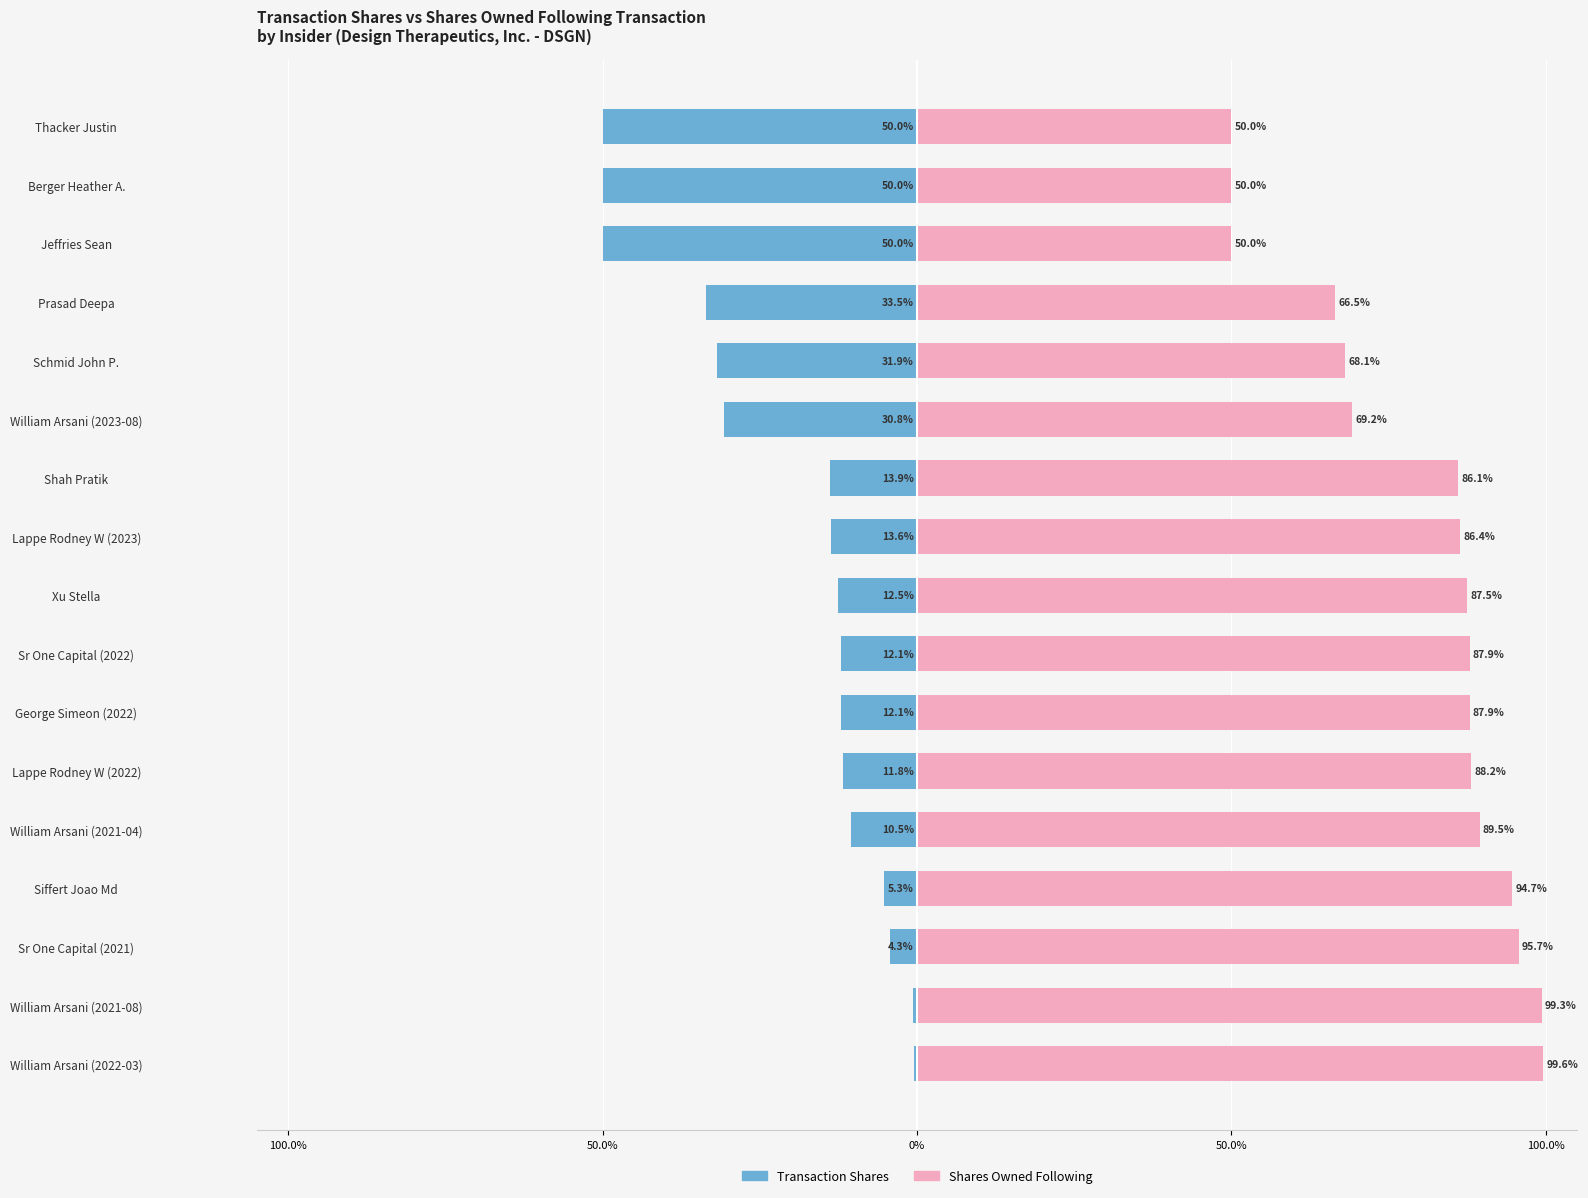

Are the bars horizontal?

Yes